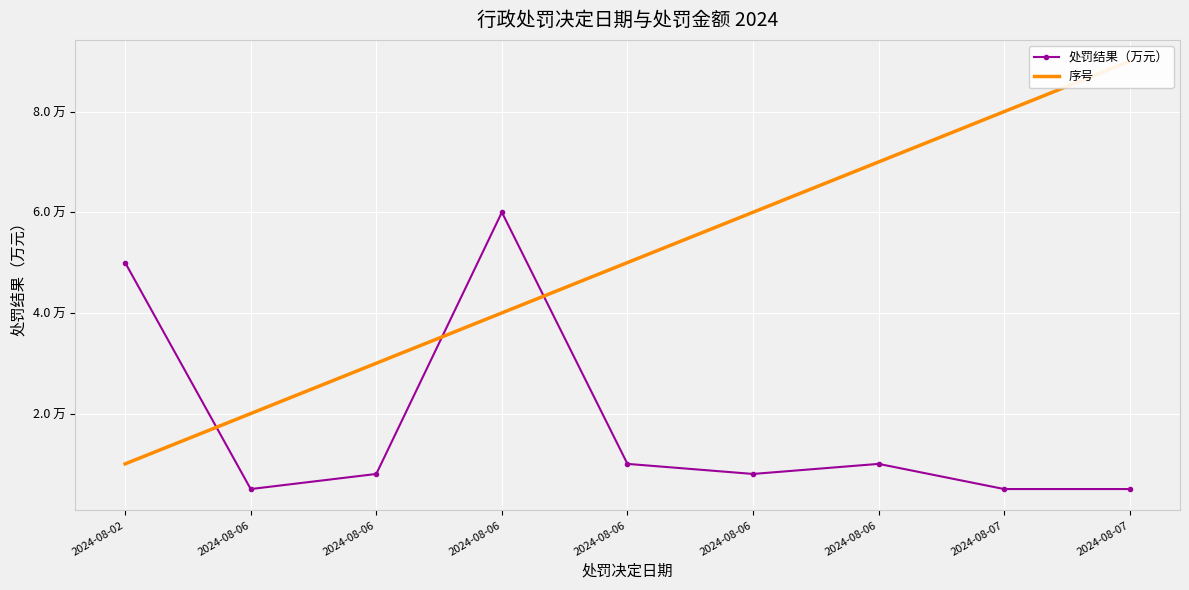

Count the 序号 values in the range 3 to 7.

5